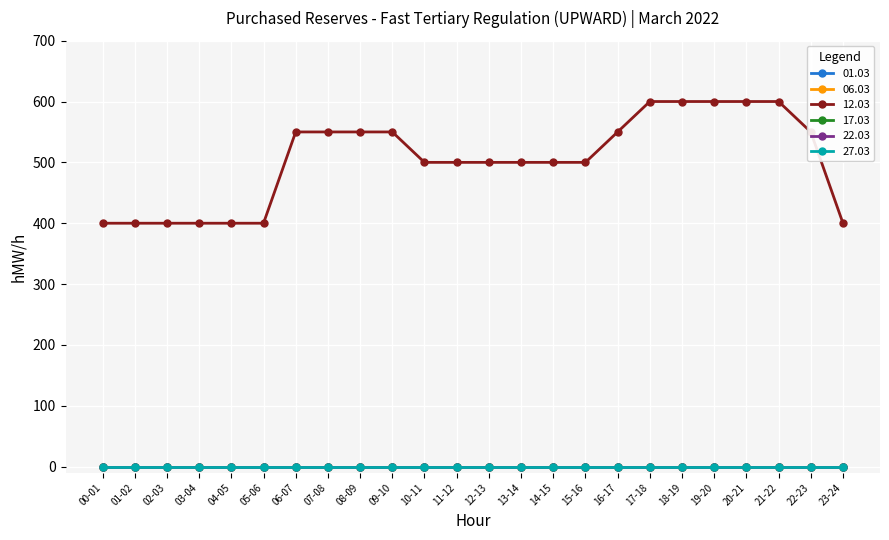

True or false: 17.03 has more than 0 interior local peaks.

False